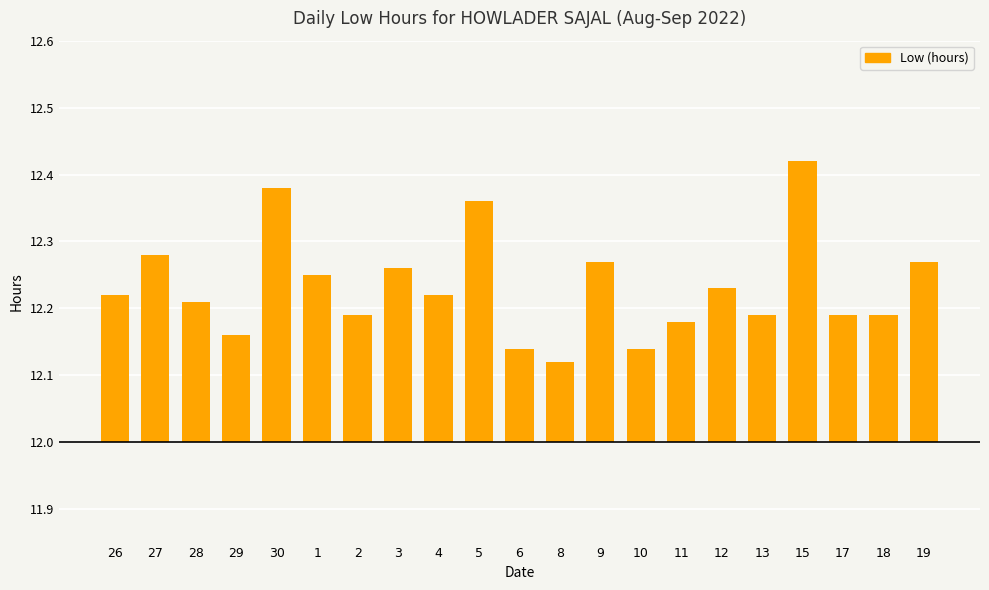

Reading right to left, list all the values displayed in this chart.

19=0.3	18=0.2	17=0.2	15=0.4	13=0.2	12=0.2	11=0.2	10=0.1	9=0.3	8=0.1	6=0.1	5=0.4	4=0.2	3=0.3	2=0.2	1=0.2	30=0.4	29=0.2	28=0.2	27=0.3	26=0.2